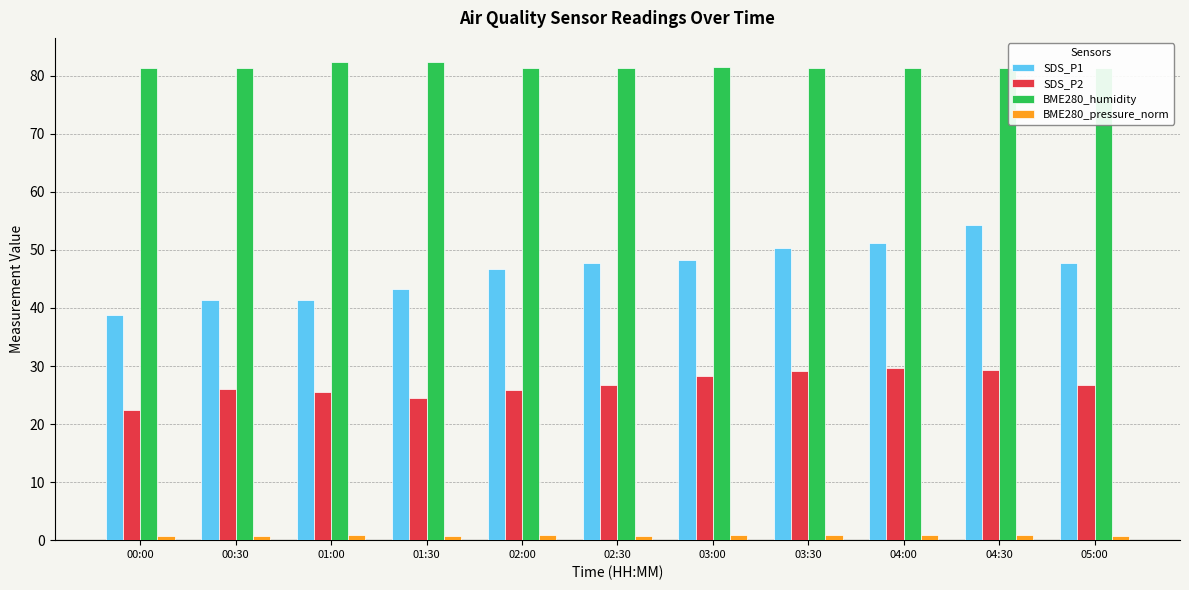

How many bars are there in total?

44